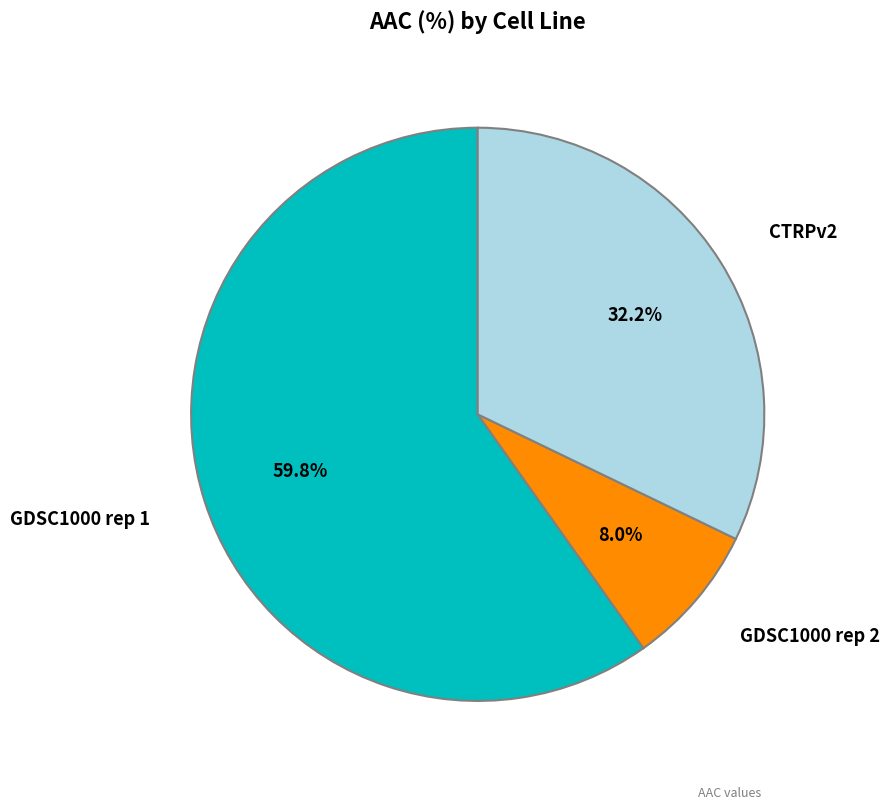

Is there a majority slice in this chart?

Yes